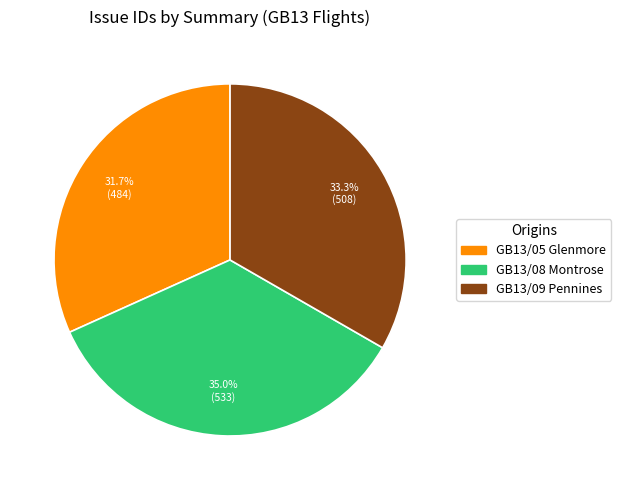

Does any single category account for the majority?

No